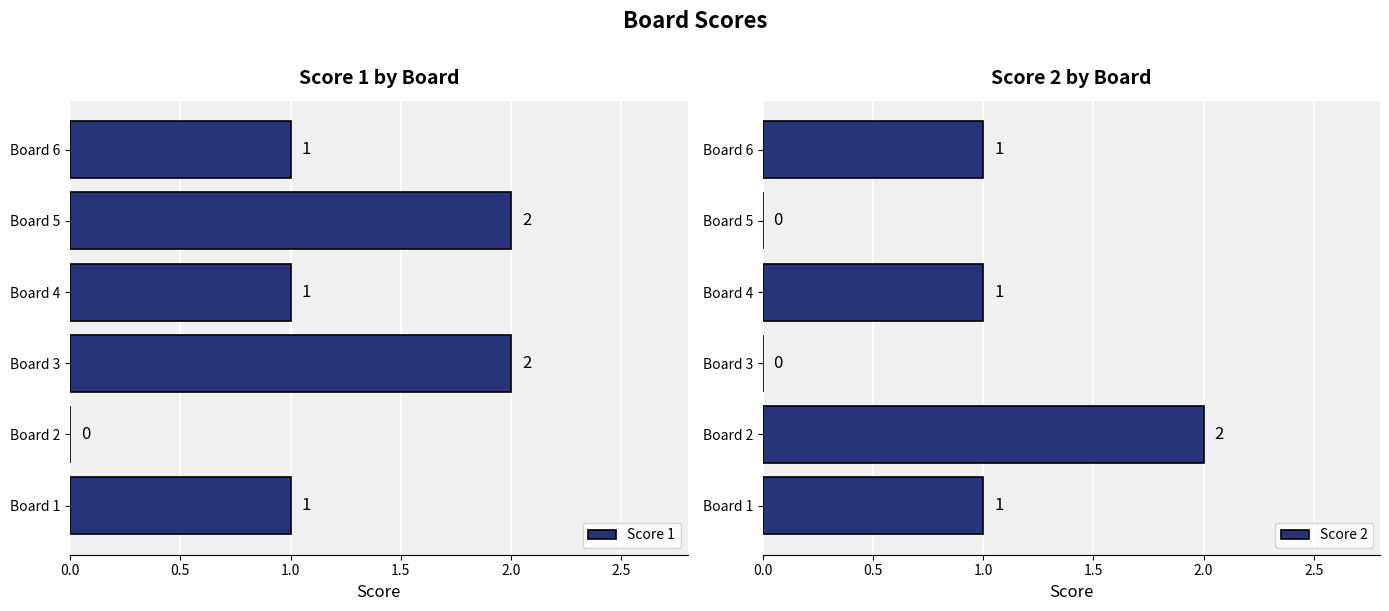

Rank the series at 1.0 from lowest to highest value.

Score 2, Score 1